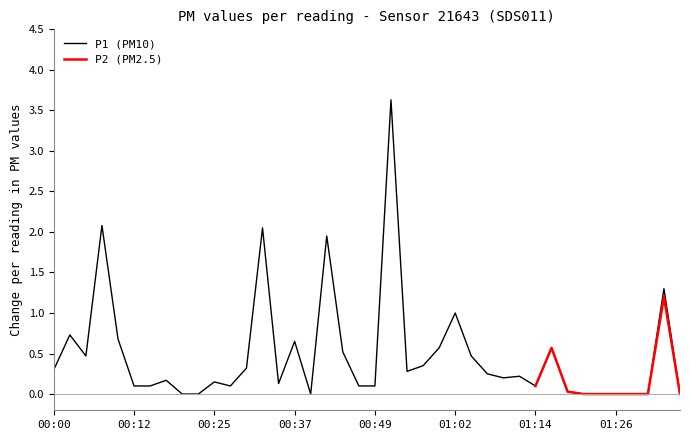

Is it true that P1 (PM10) equals 2.3 at 01:26?

False